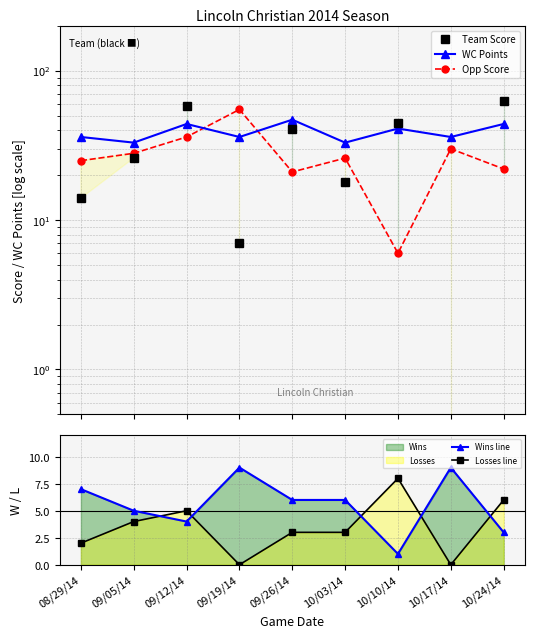

Which series has the largest range (max minus min)?

Team Score